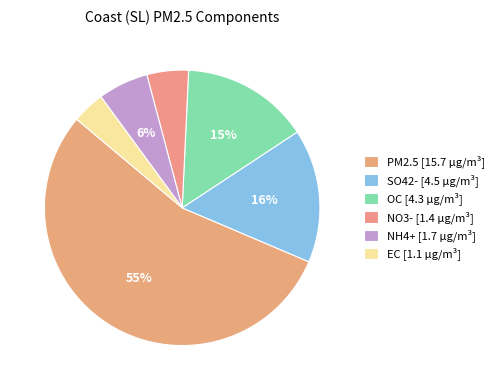

Count the number of slices in the pie.

6